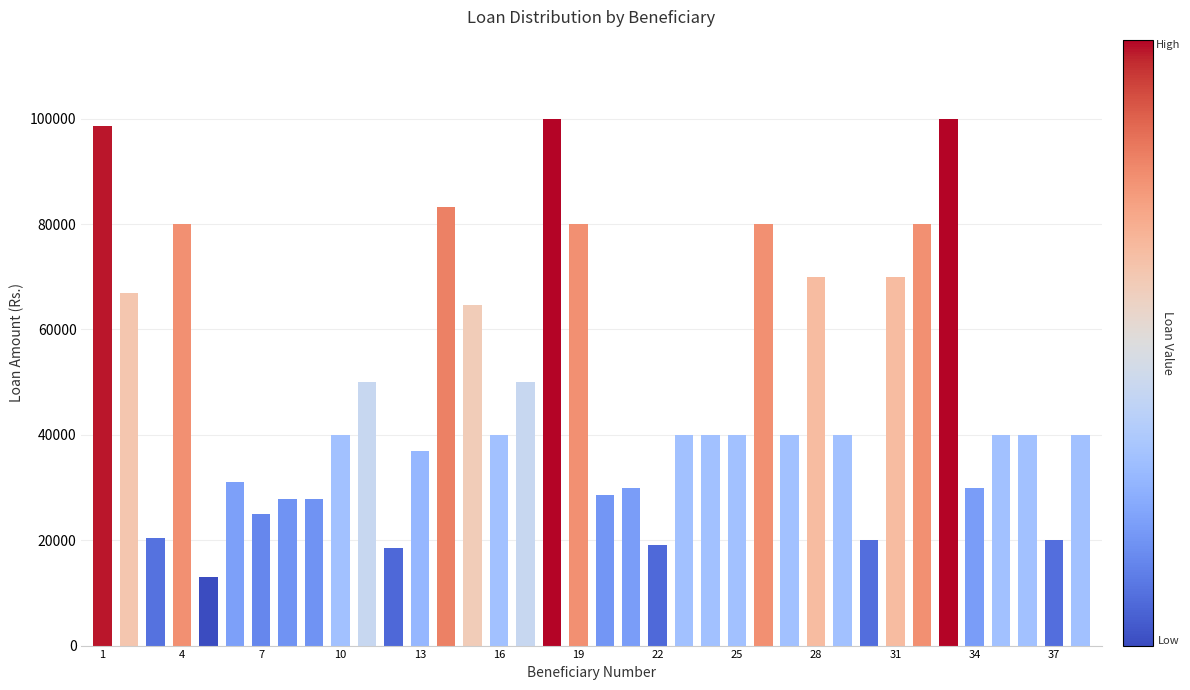

How many data points are less than 40000?

14